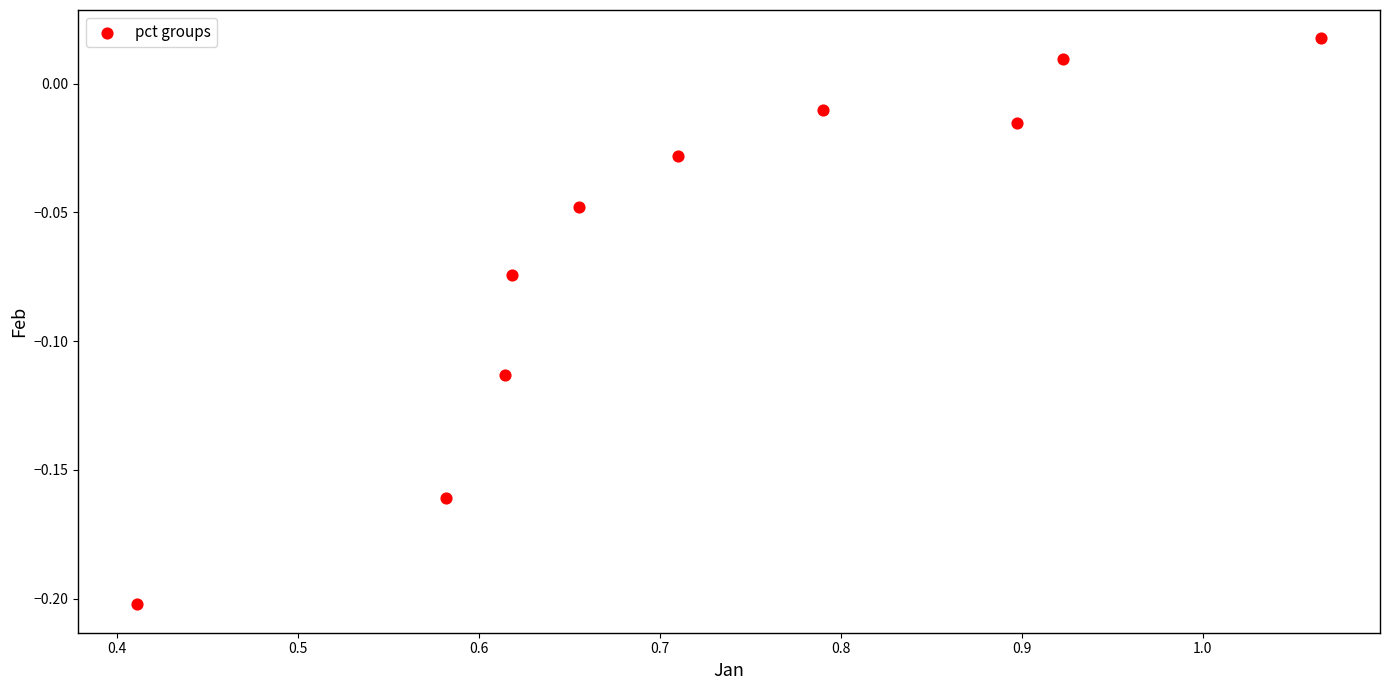

What is the average X value?

0.7